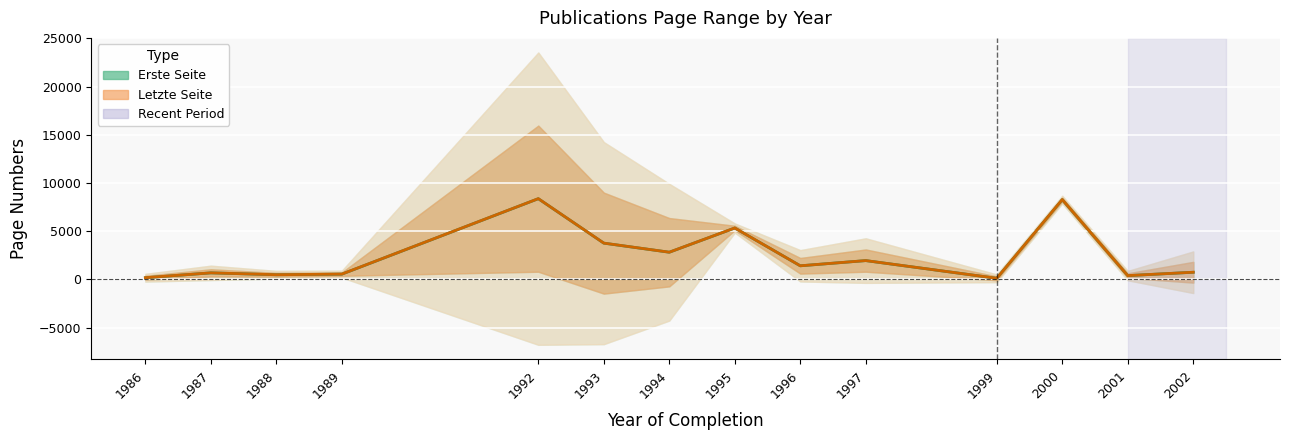

How many distinct data groups are displayed?

2